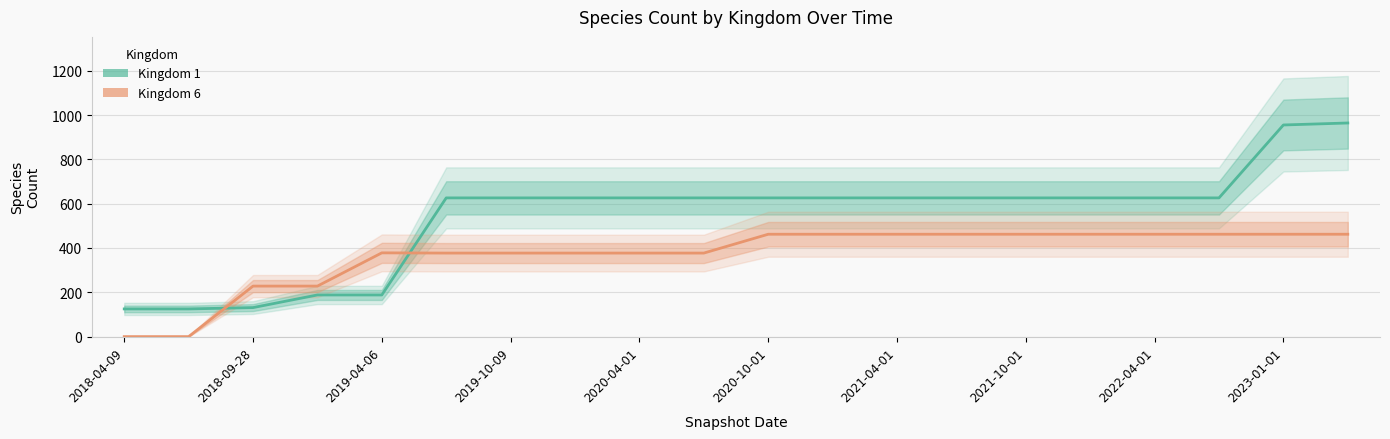

What is the maximum value for Kingdom 1?

964